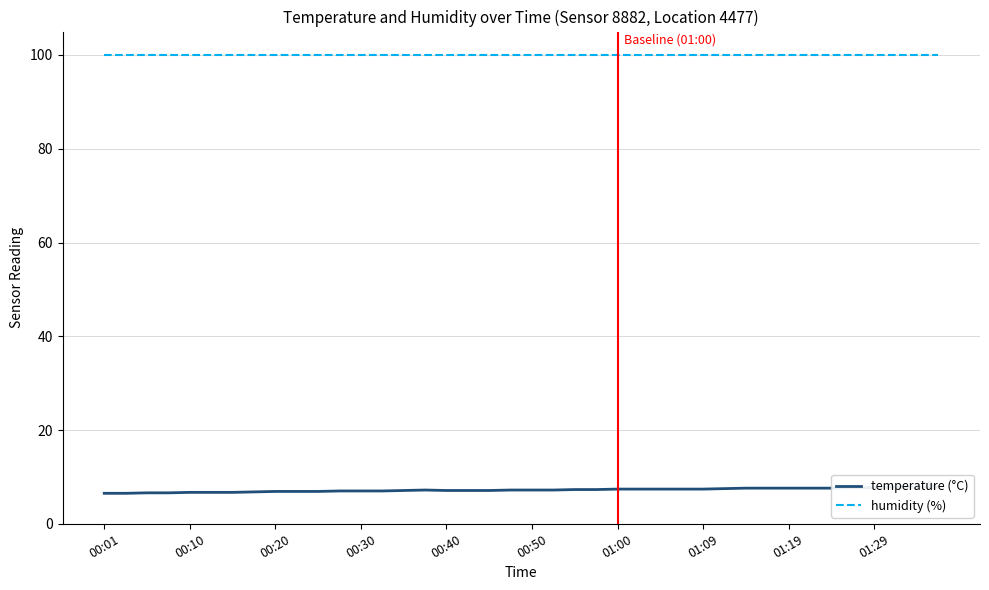

Which series changed the most between 01:29 and 18?

temperature